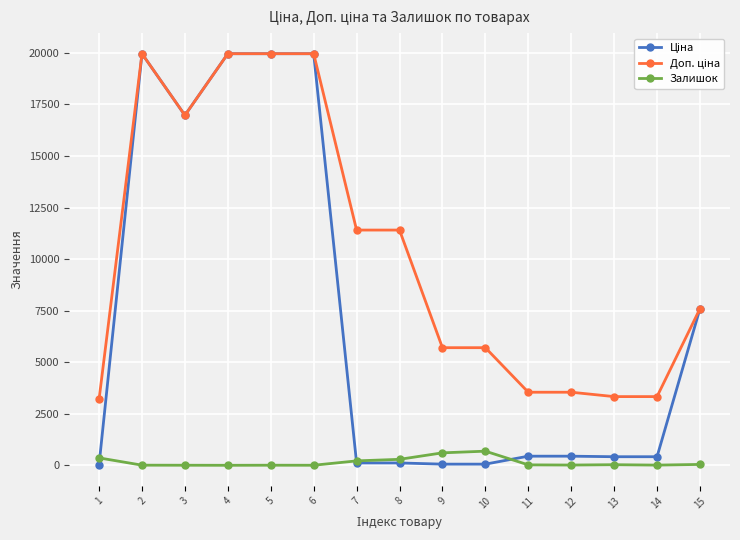

What is the maximum value shown in the chart?

19964.2